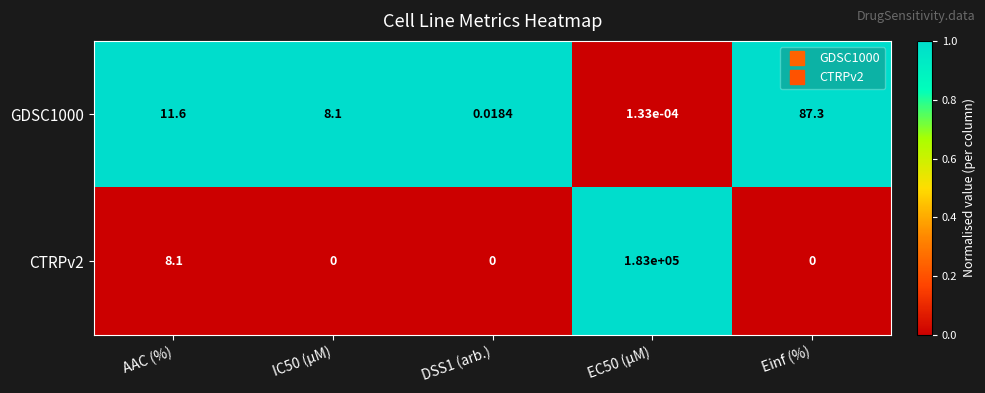

Is the value of GDSC1000 at Einf (%) greater than the value of CTRPv2 at Einf (%)?

Yes